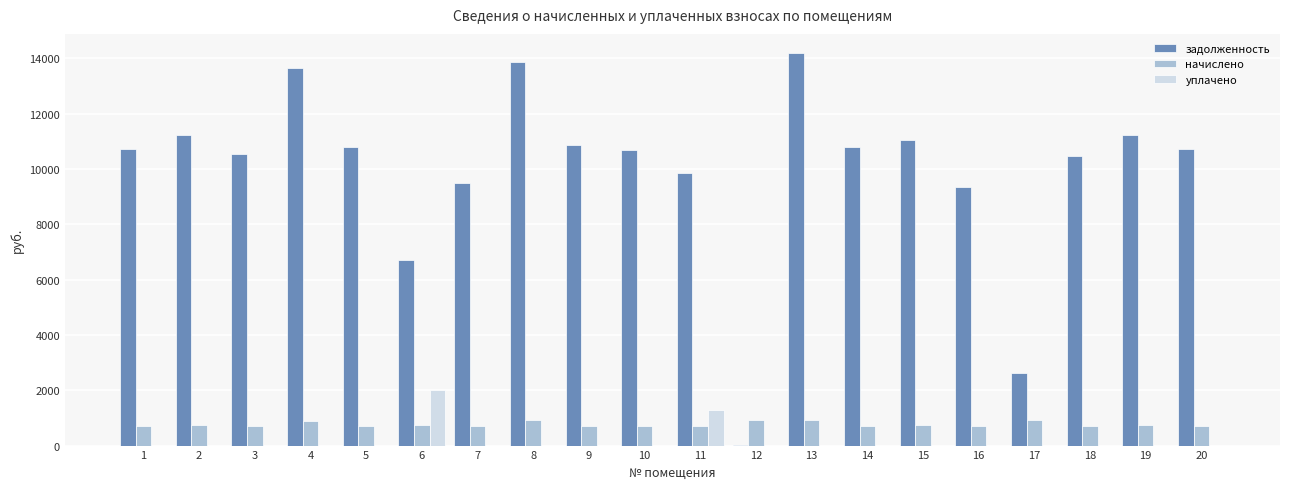

What is the total value across all series at 17?

3523.3